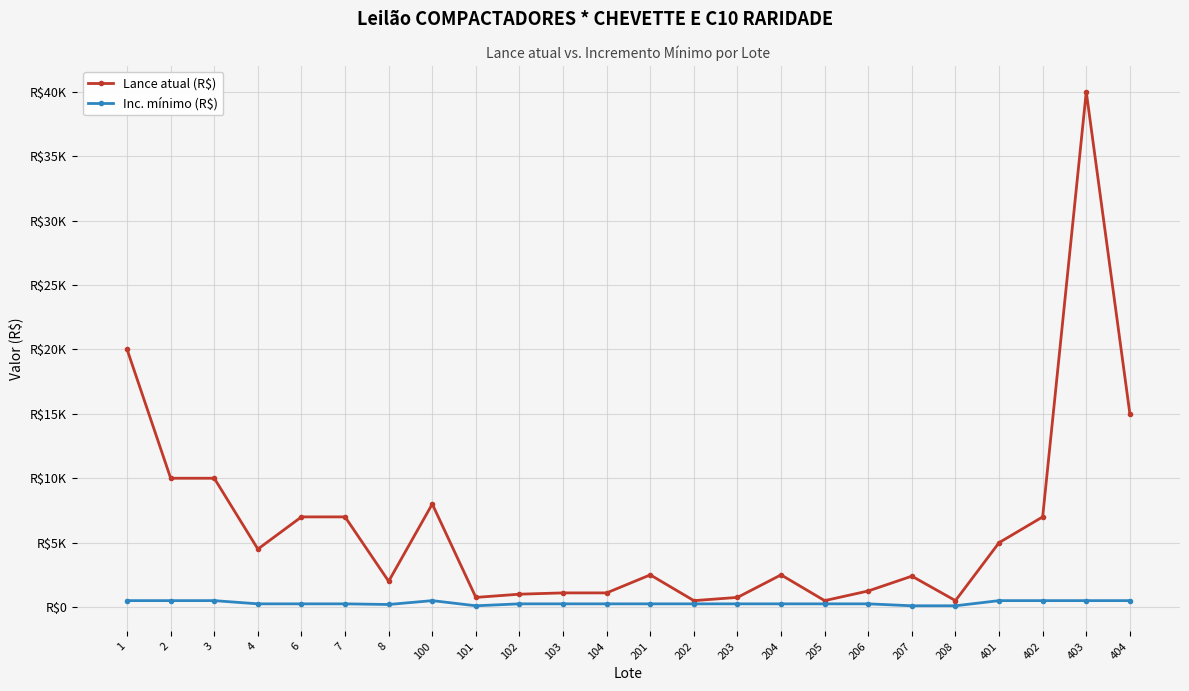

Does the chart display data point markers on the line(s)?

Yes